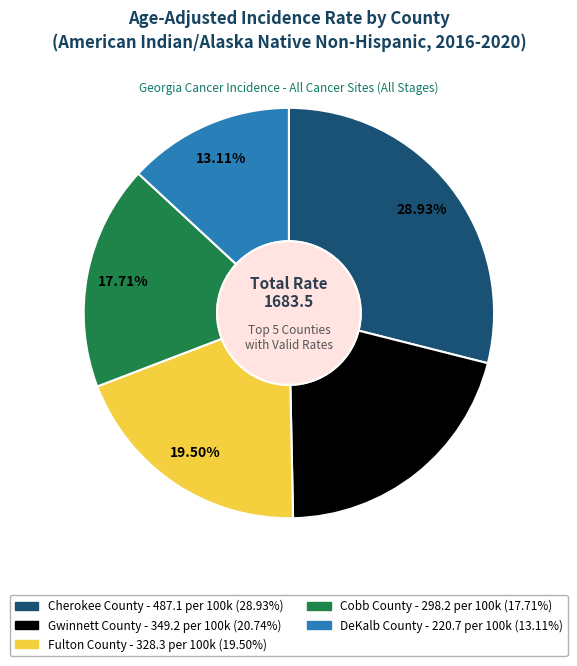

Rank the categories by value from lowest to highest.

DeKalb County, Cobb County, Fulton County, Gwinnett County, Cherokee County